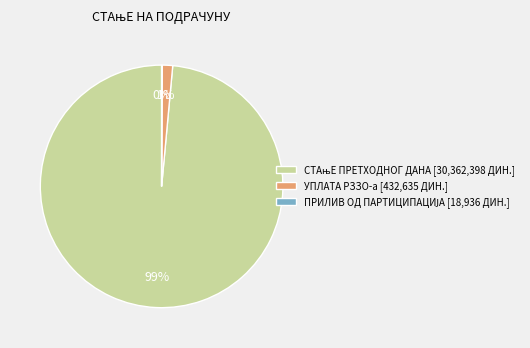

Is it true that УПЛАТА РЗЗО-а [432,635 ДИН.] is 11% of the pie?

False